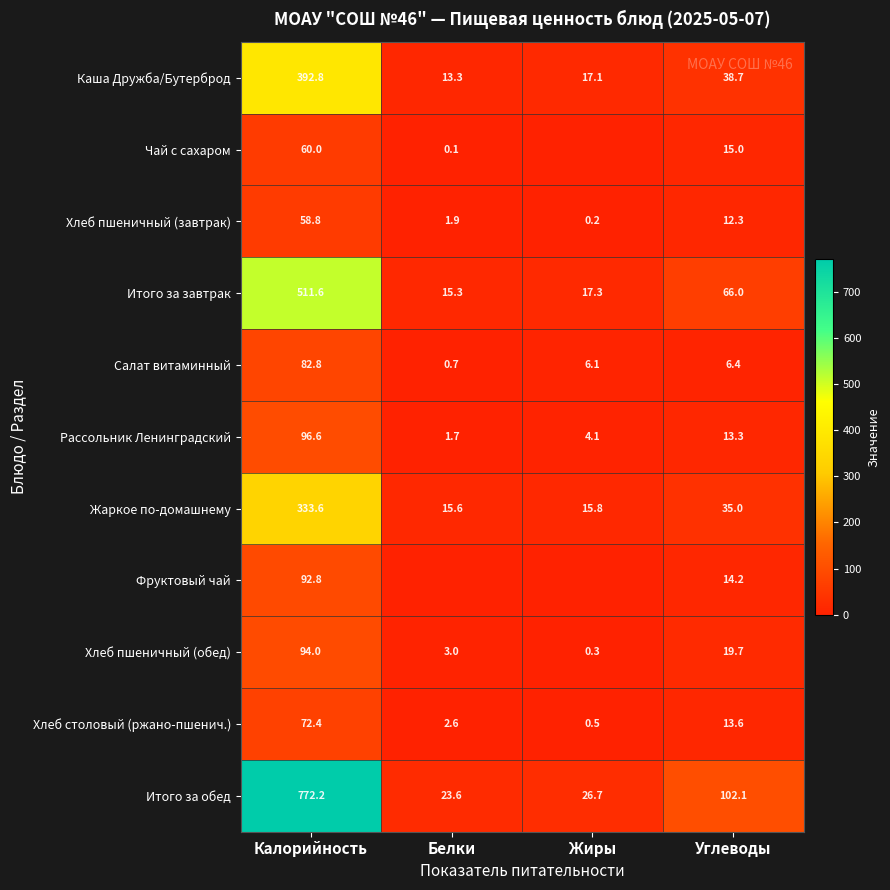

How many distinct data groups are displayed?

11